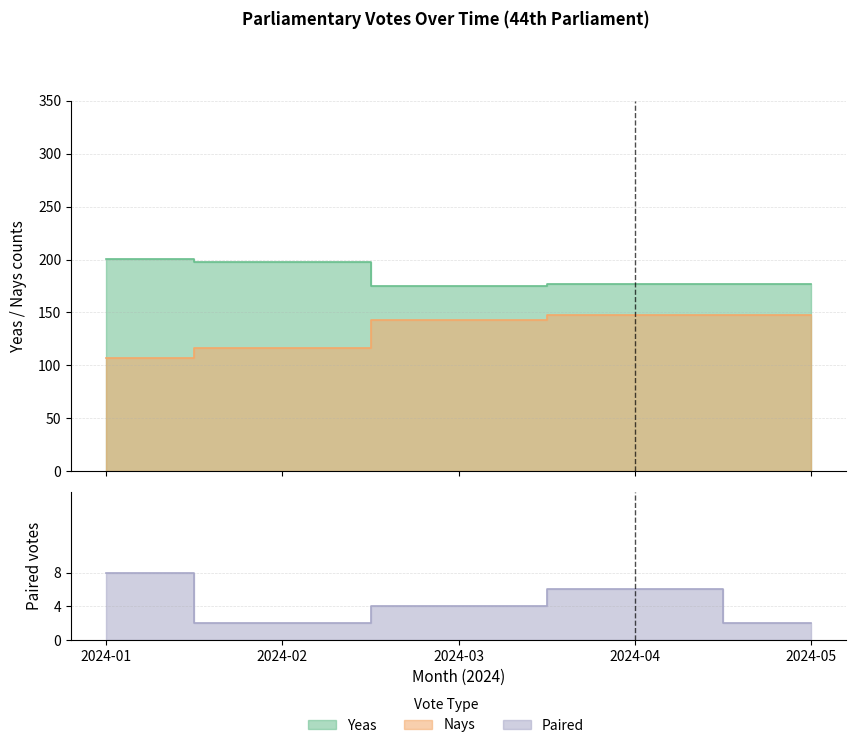

What is the approximate value of Paired at 2024-04?

6